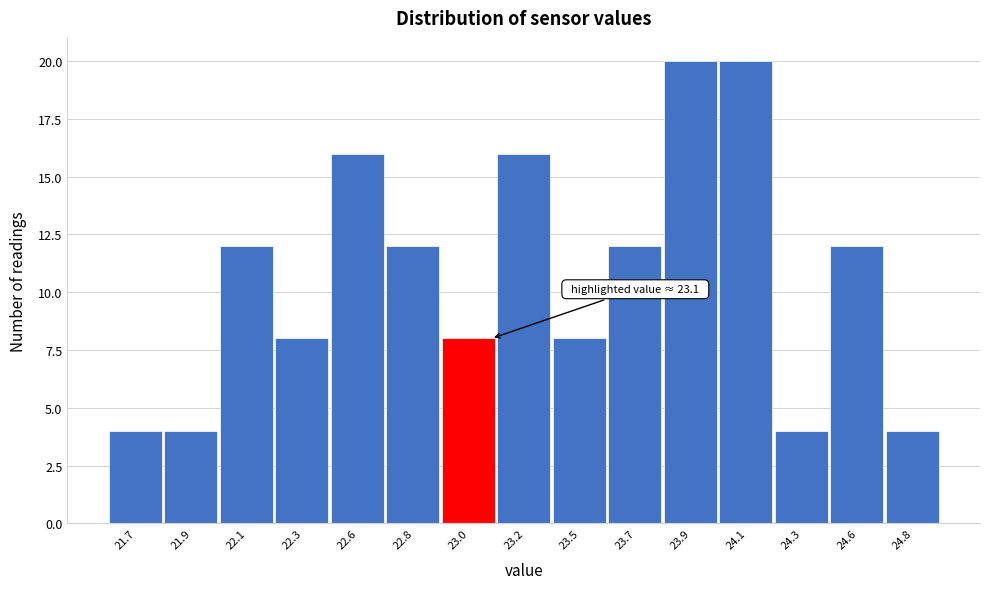

Reading right to left, extract all data points from this chart.

24.8=4	24.6=12	24.3=4	24.1=20	23.9=20	23.7=12	23.5=8	23.2=16	23.0=8	22.8=12	22.6=16	22.3=8	22.1=12	21.9=4	21.7=4